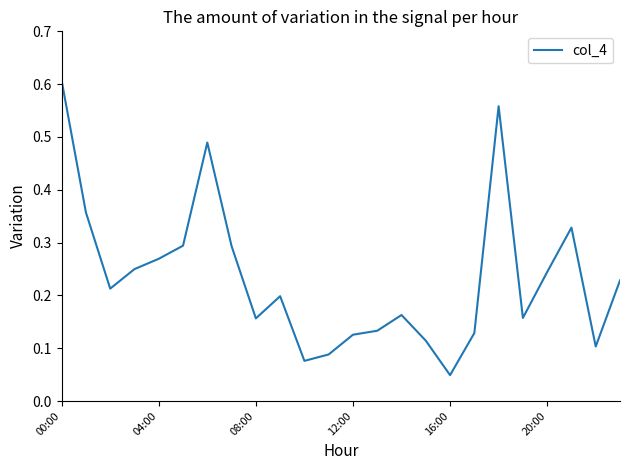

How many lines are shown in the chart?

1